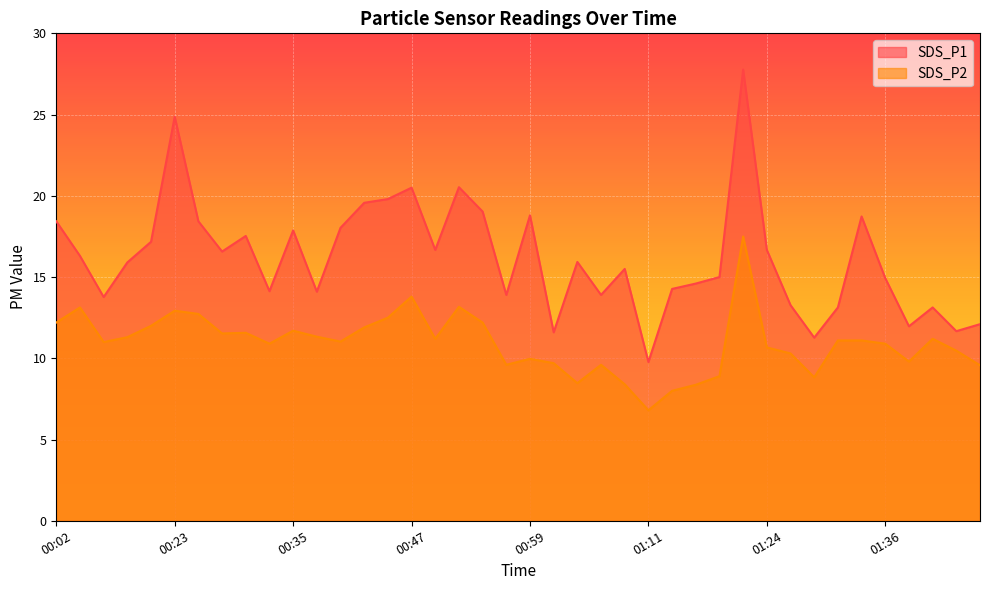

Count the number of categories in the chart.

40